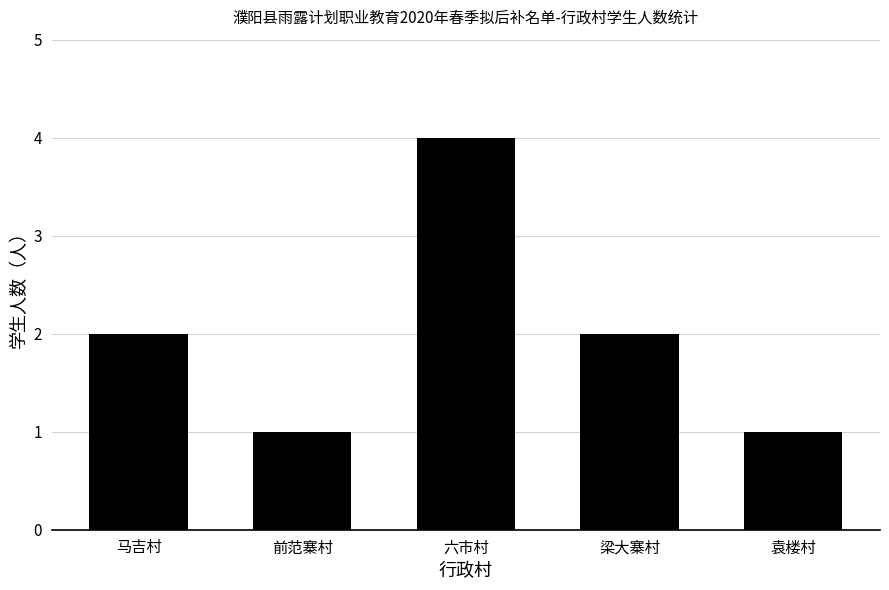

Reading left to right, extract all data points from this chart.

2	1	4	2	1